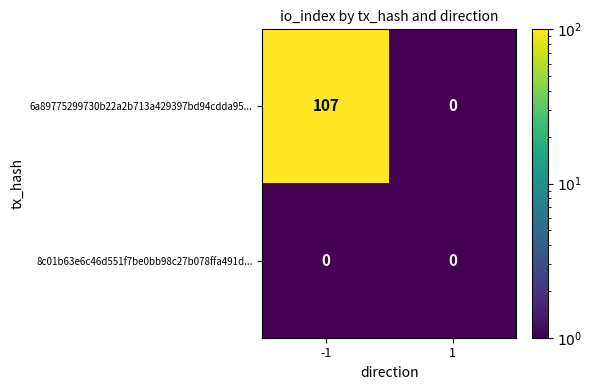

Read the 6a89775299730b22a2b713a429397bd94cdda95... value at -1, to the nearest 5.

105